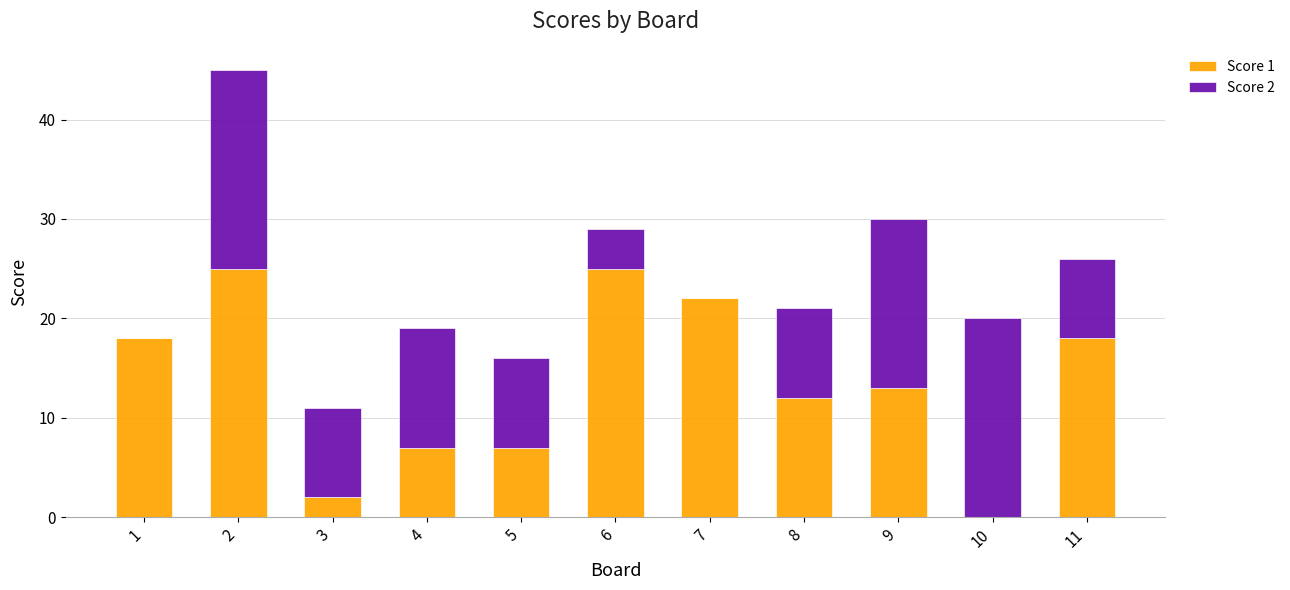

What is the sum of all Score 1 values?

149